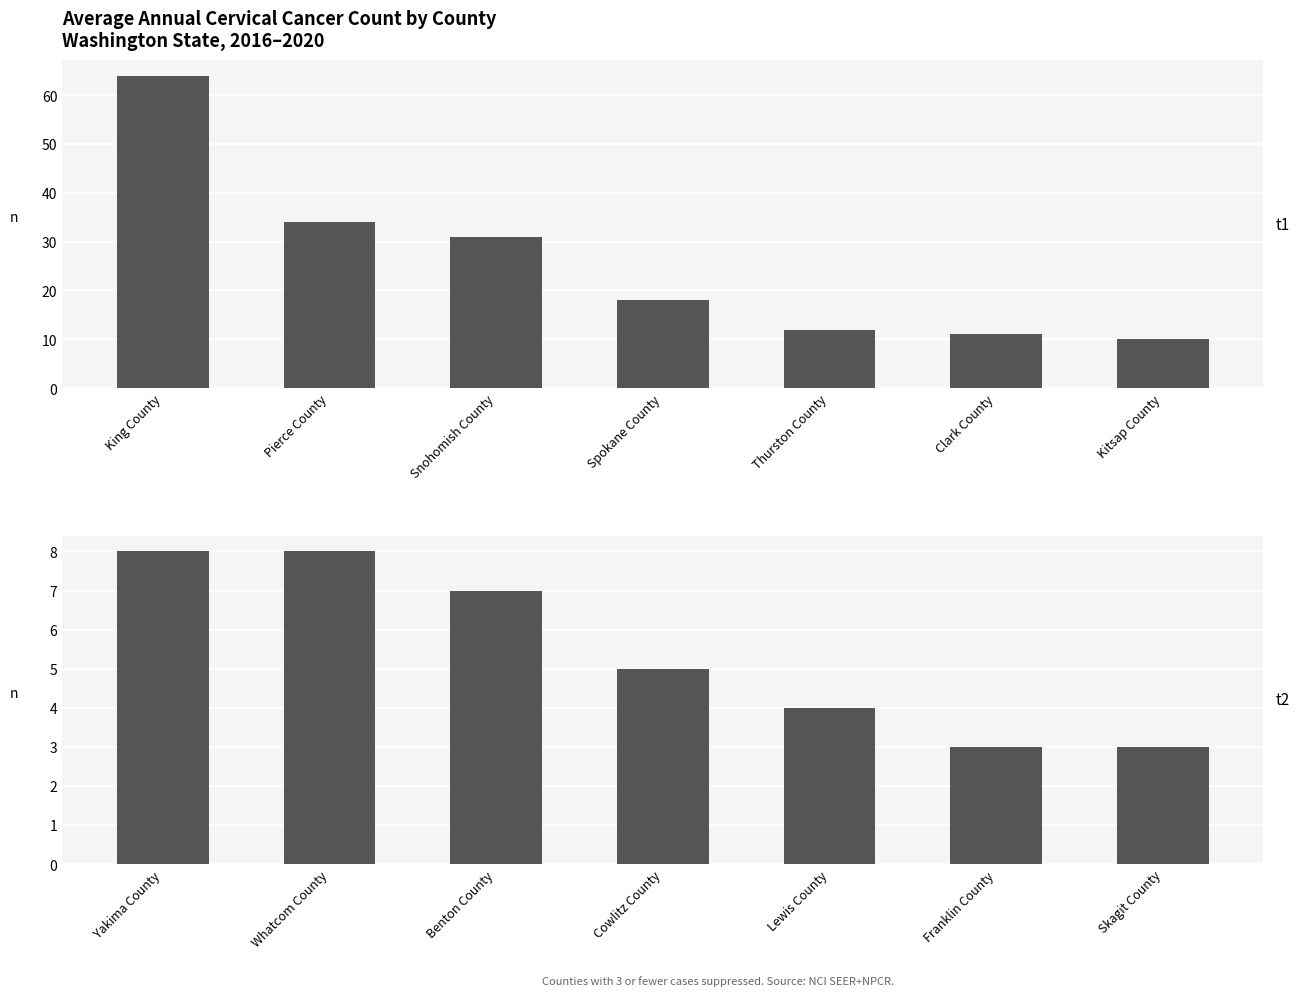

List the series in order of their overall mean, highest first.

t1, t2